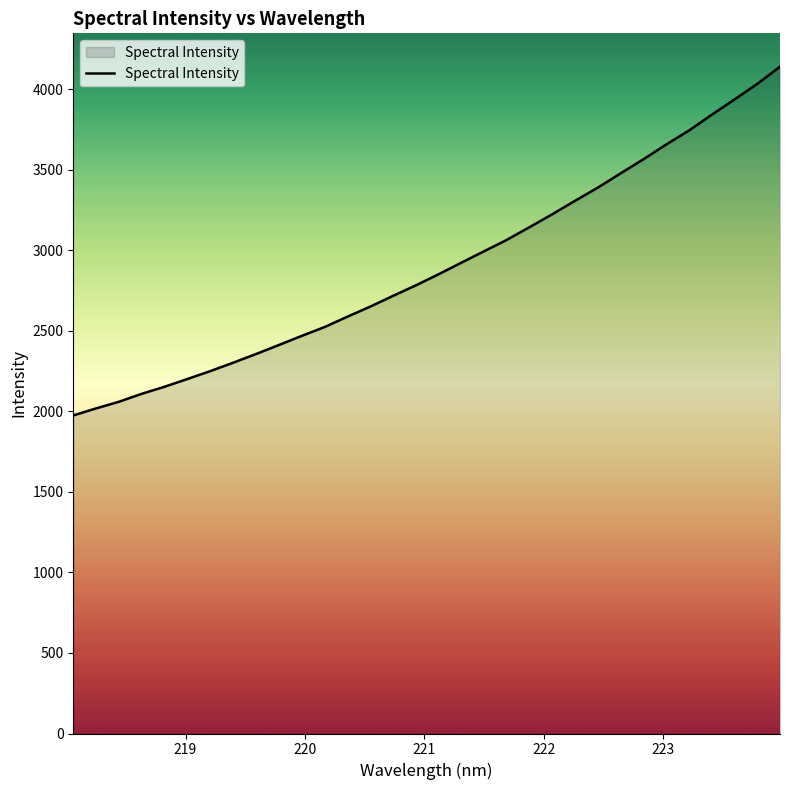

What is the difference between the maximum and minimum values?

2165.3